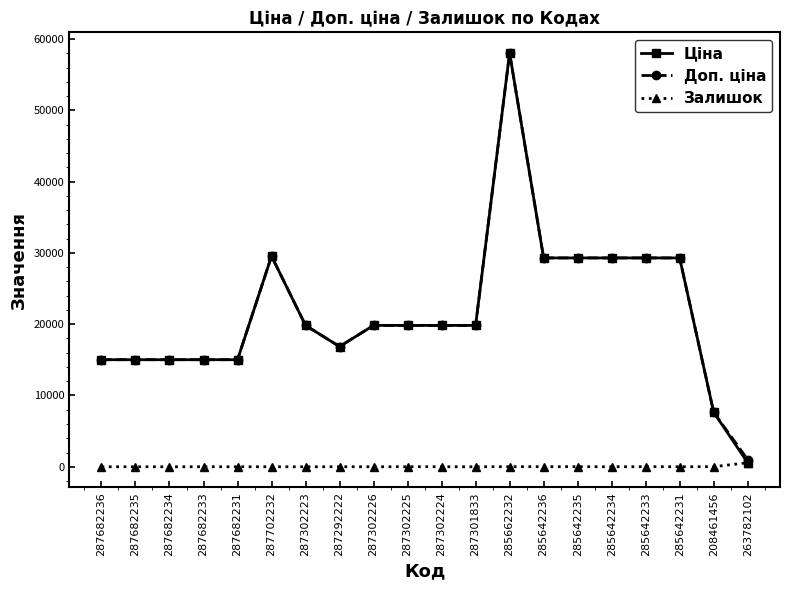

How many intersections are there between Залишок and Ціна?

1